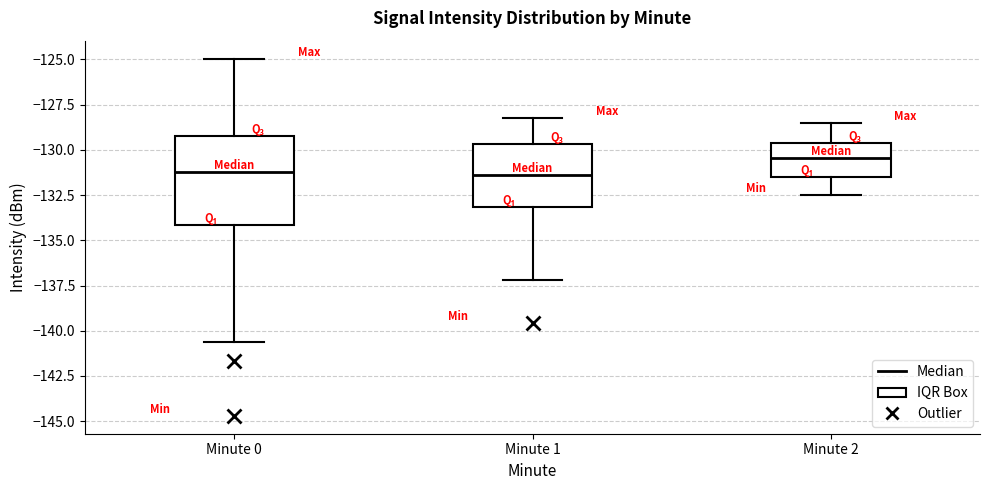

Which box is the tallest, from its lower edge to its upper edge?

Minute 0